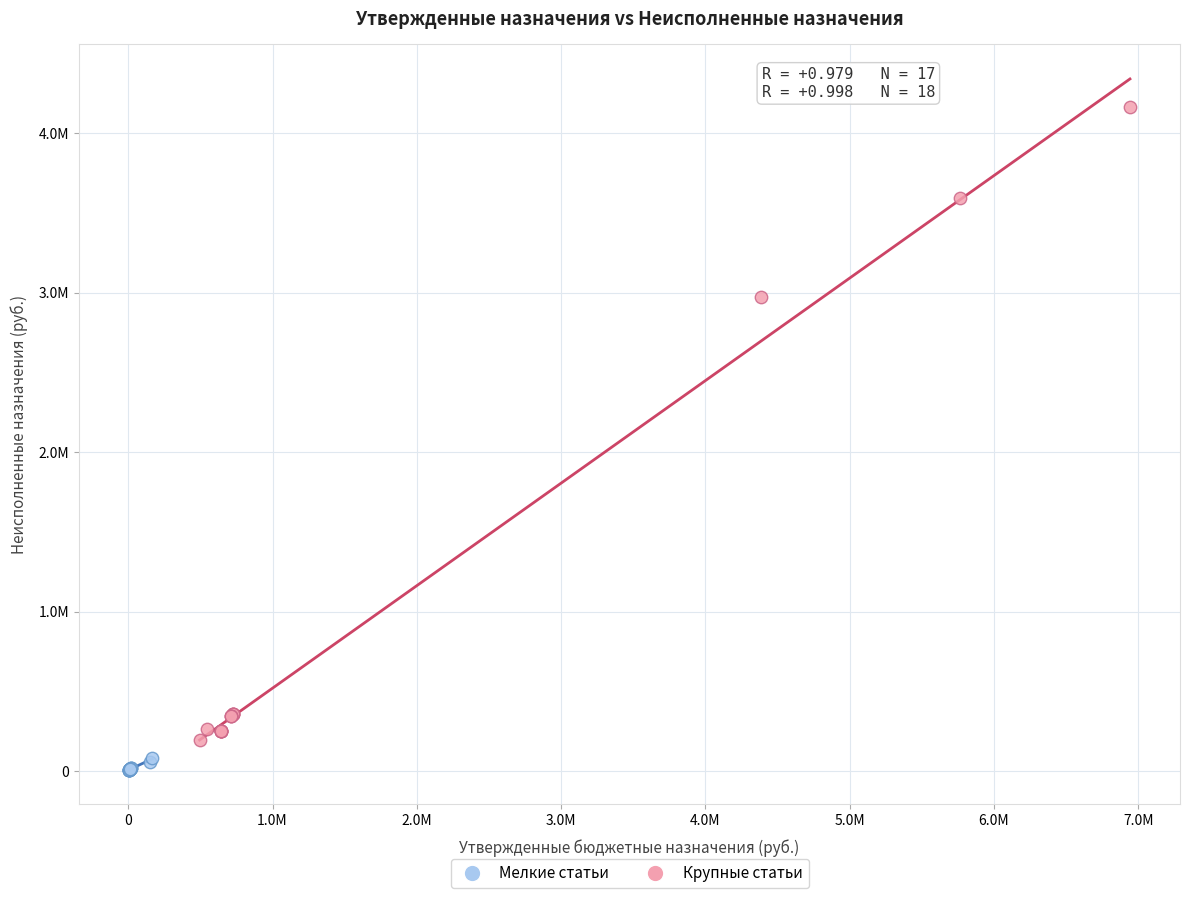

Which series contains the lowest Y value?

Мелкие статьи